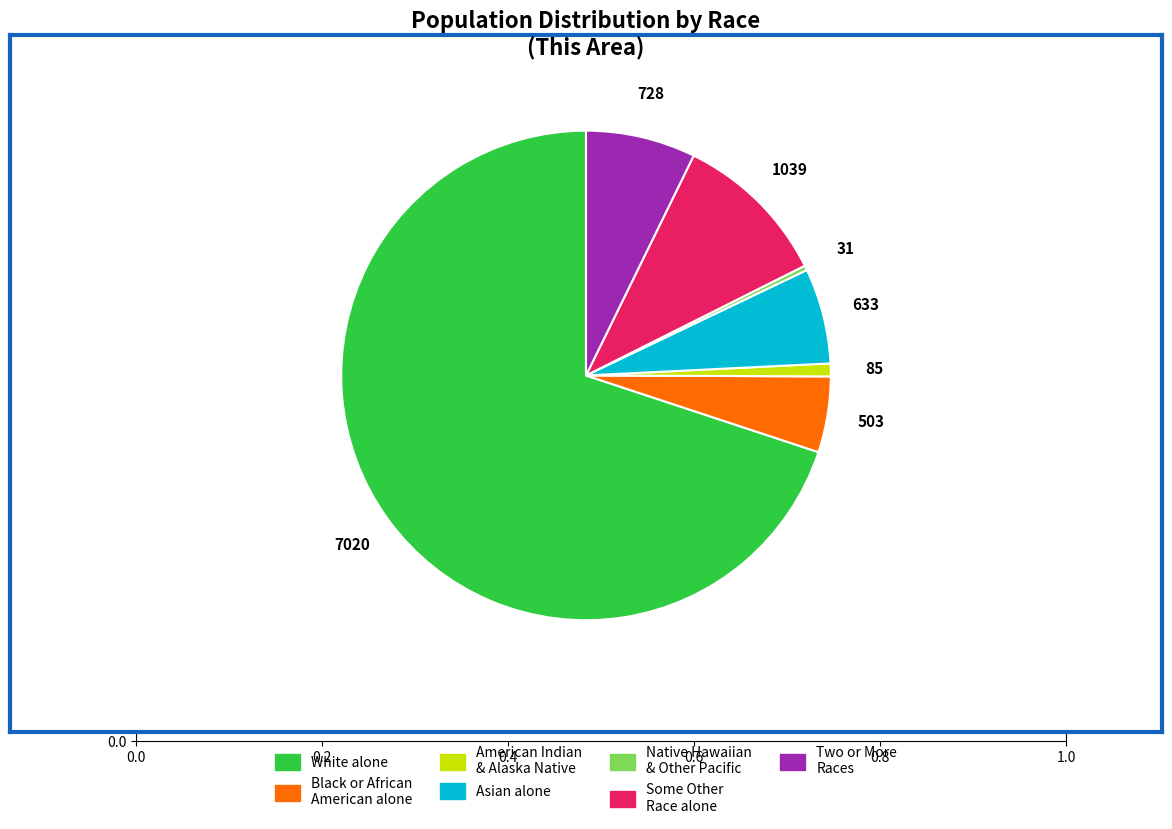

Which has a higher value, White alone or American Indian & Alaska Native?

White alone